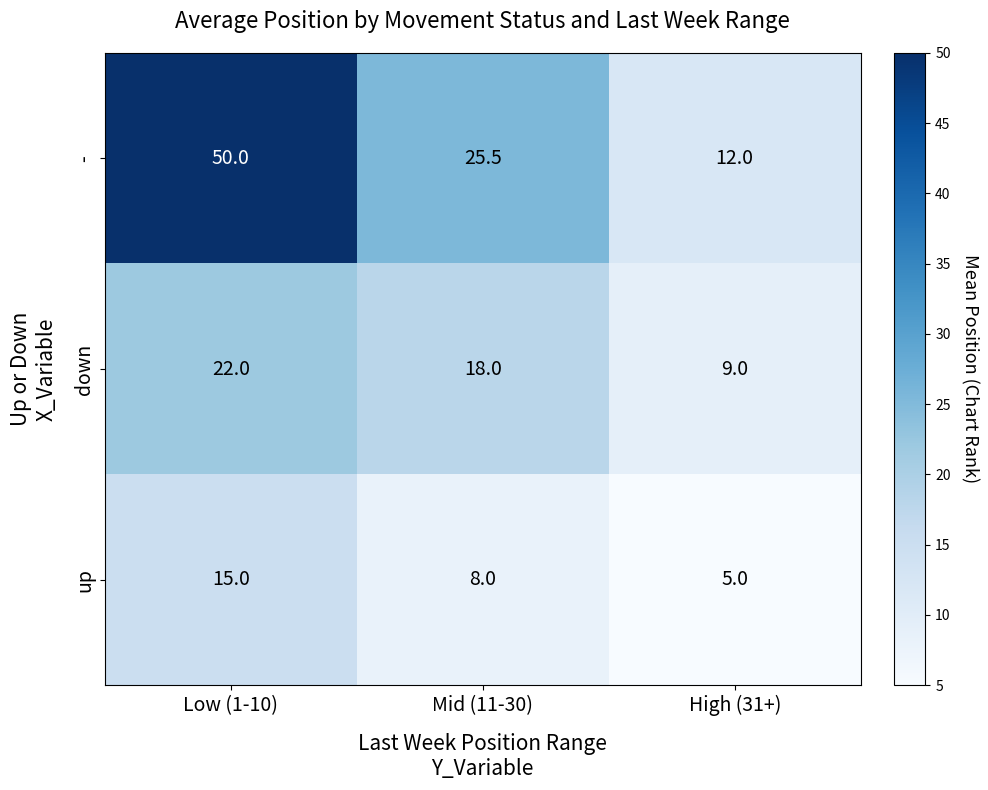

At which category does the chart reach its minimum across all series?

High (31+)